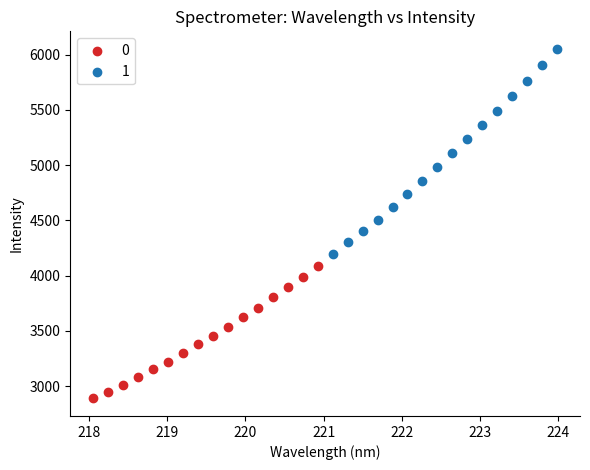

What are all the series names shown in the legend?

0, 1